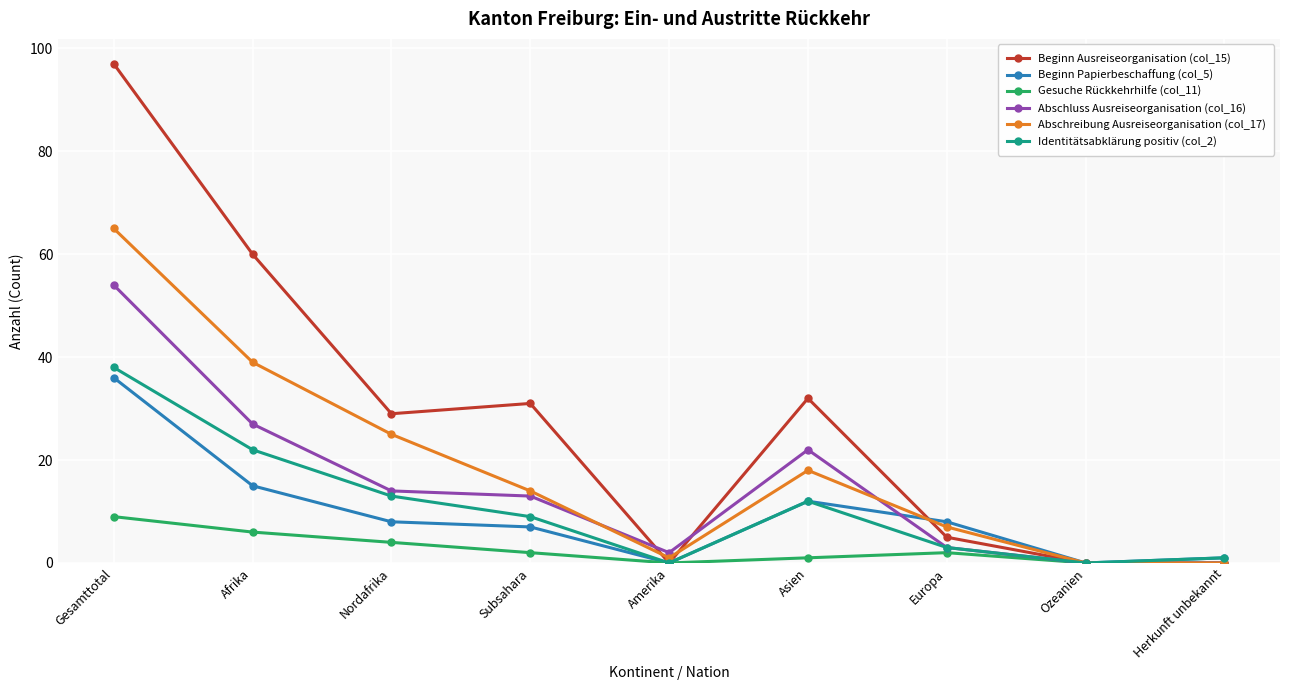

What is the label of the 4th point from the left?

Subsahara